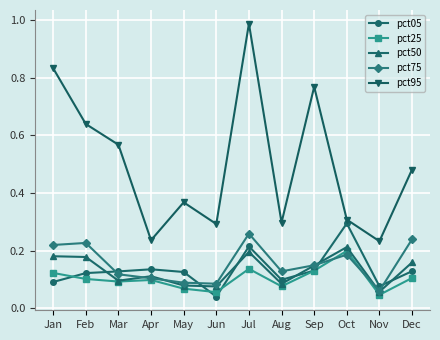

Between which two adjacent categories do pct05 and pct50 first intersect?

Feb and Mar